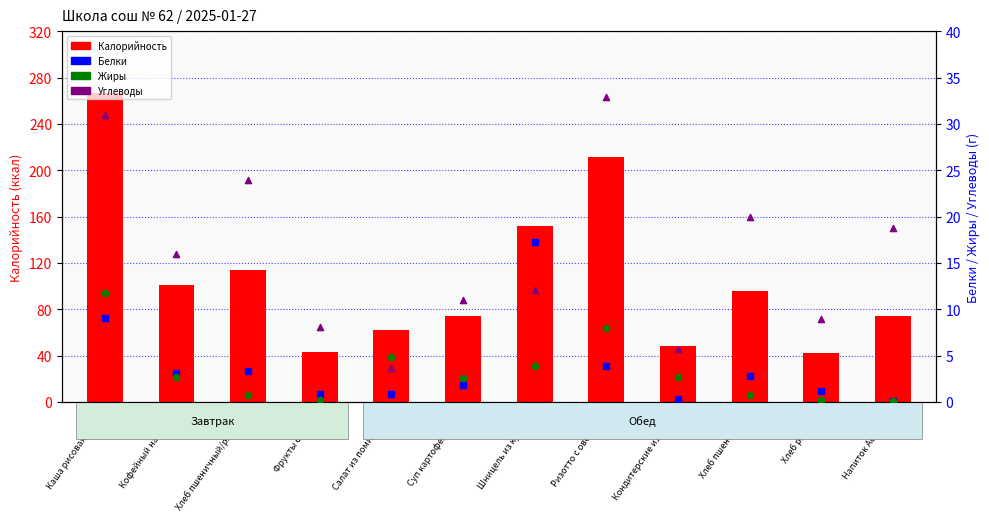

What are all the series names shown in the legend?

Калорийность, Белки, Жиры, Углеводы